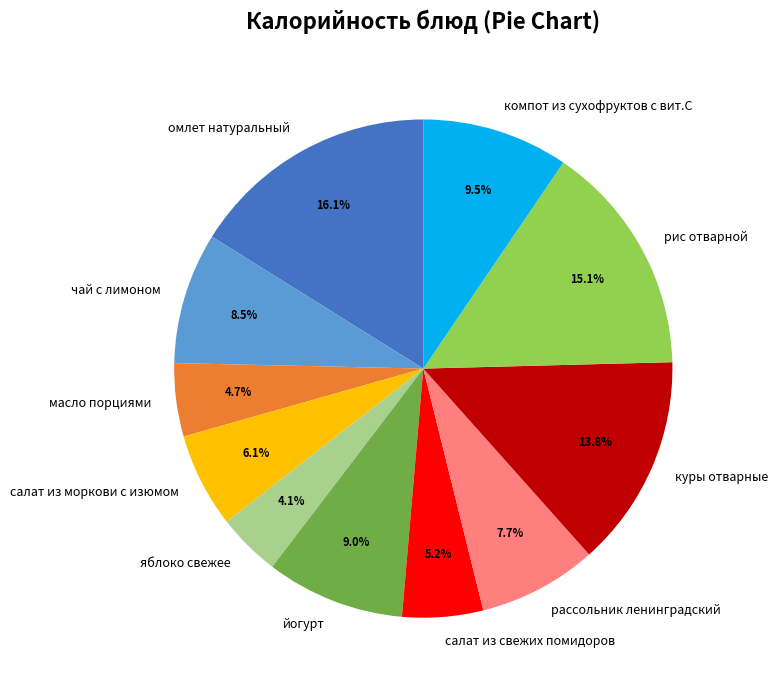

How many segments does this pie chart have?

11